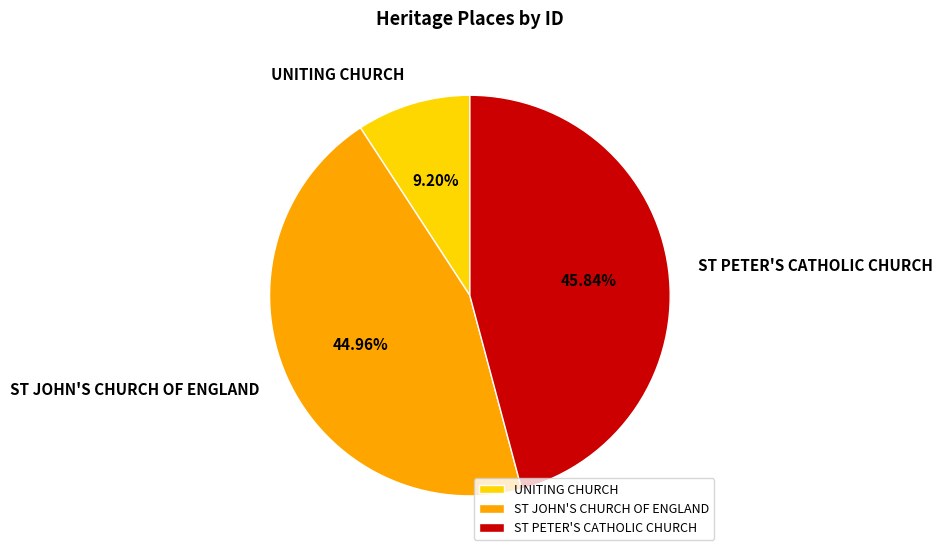

Is it true that ST PETER'S CATHOLIC CHURCH is 57% of the pie?

False